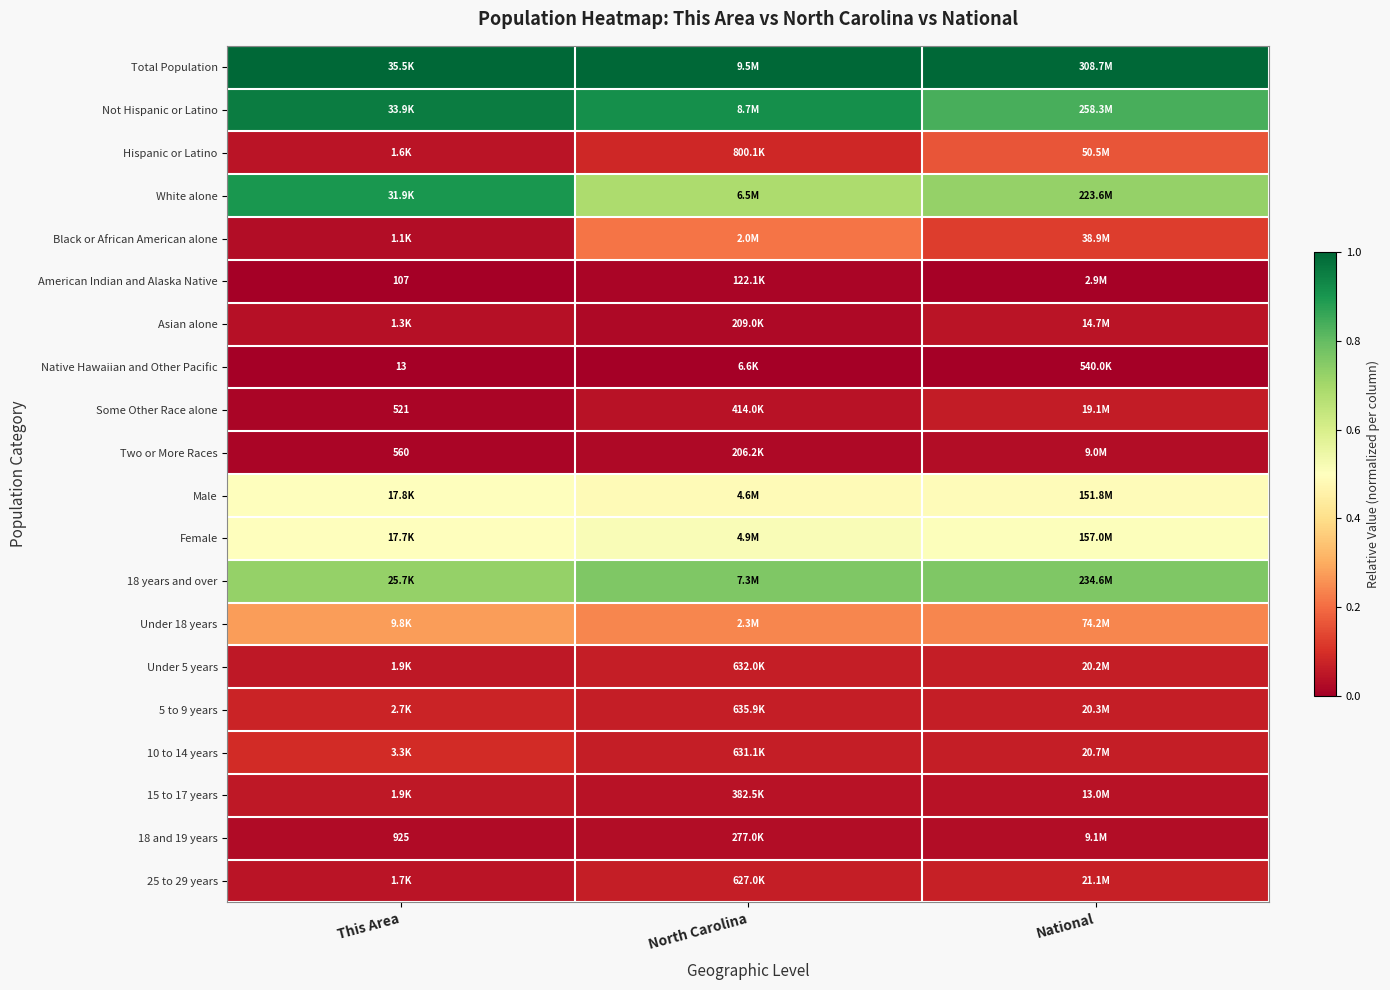

The value of American Indian and Alaska Native at National is 0.0. True or false?

False